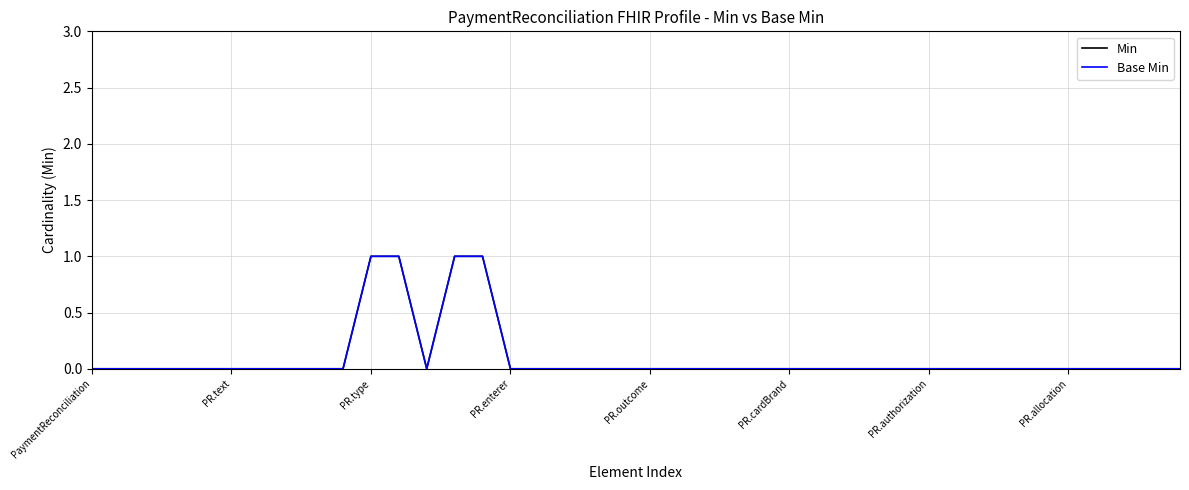

Is this an area chart (filled region under the line)?

No